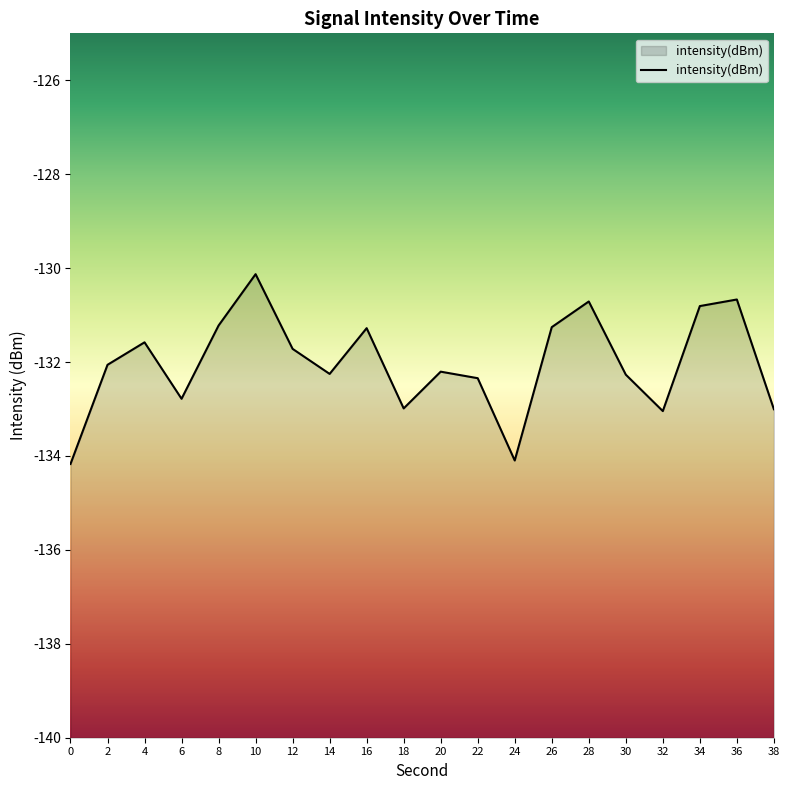

Reading left to right, list all the values displayed in this chart.

-134.2	-132.1	-131.6	-132.8	-131.2	-130.1	-131.7	-132.3	-131.3	-133.0	-132.2	-132.3	-134.1	-131.3	-130.7	-132.3	-133.0	-130.8	-130.7	-133.0